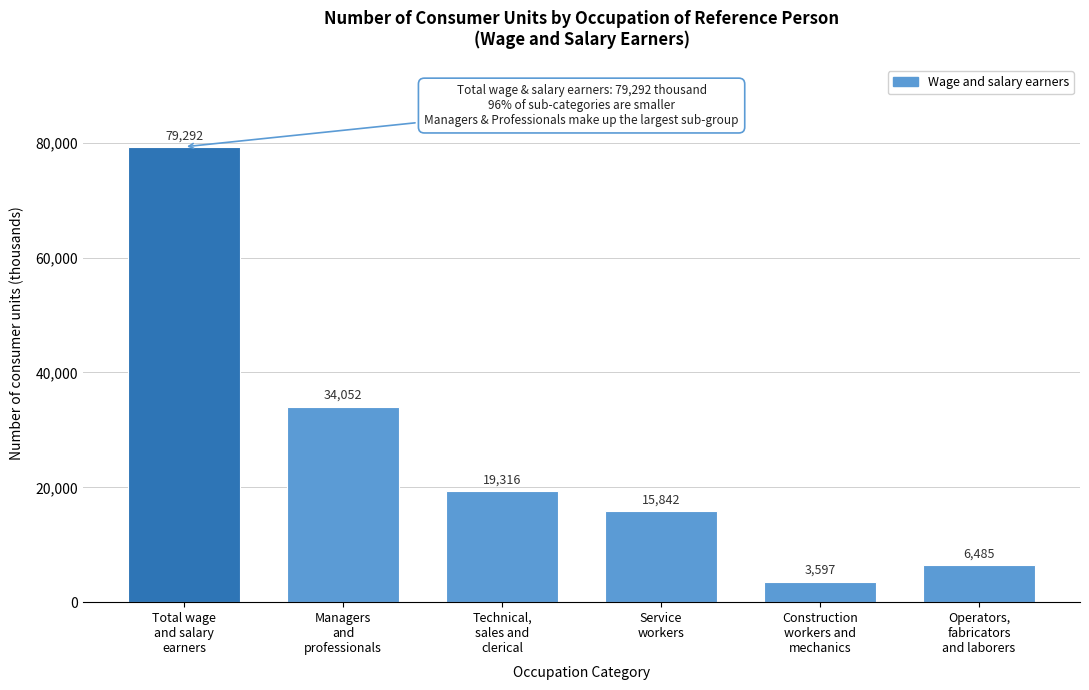

Reading left to right, list all the values displayed in this chart.

79292	34052	19316	15842	3597	6485